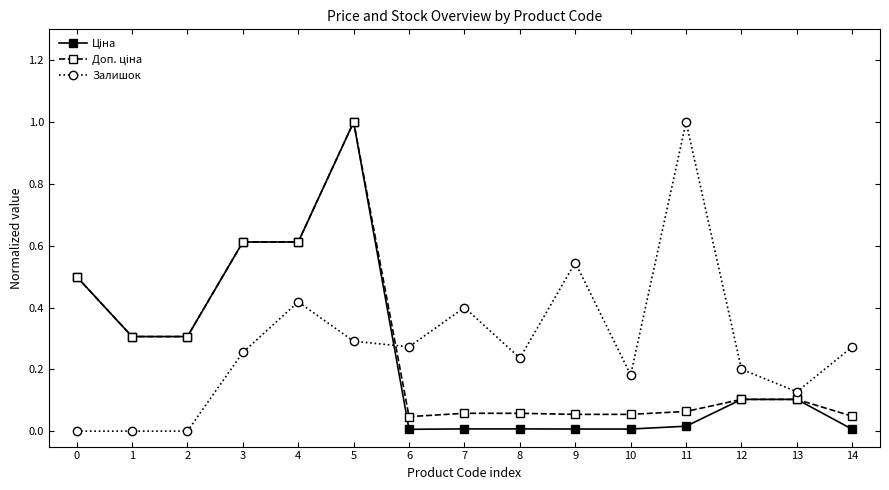

What is the spread (max minus min) of values at 5?

0.7